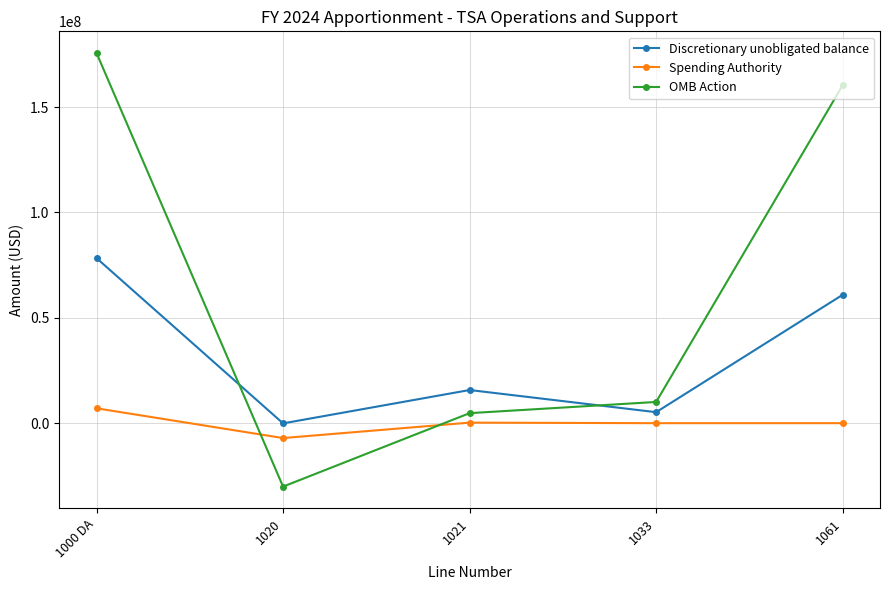

How many interior local peaks does the Spending Authority series have?

1